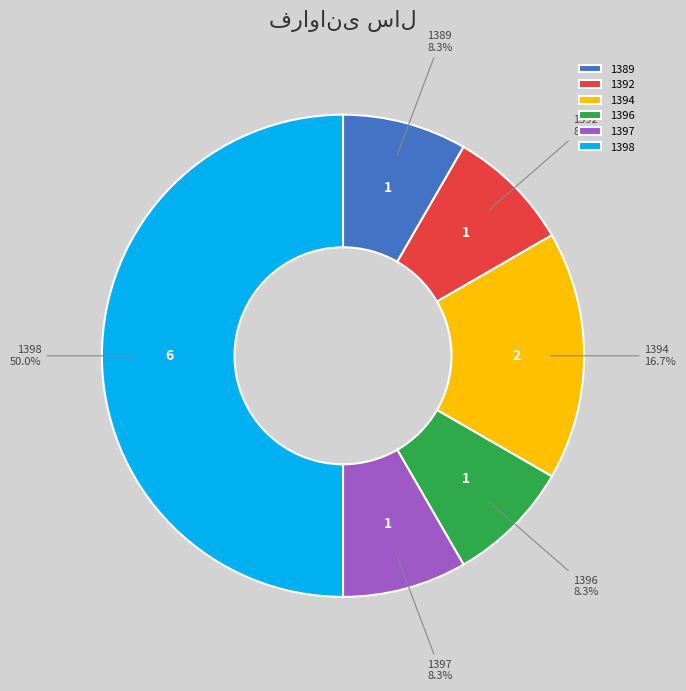

What is the ratio of the value at 1394 to the value at 1397?

2.0